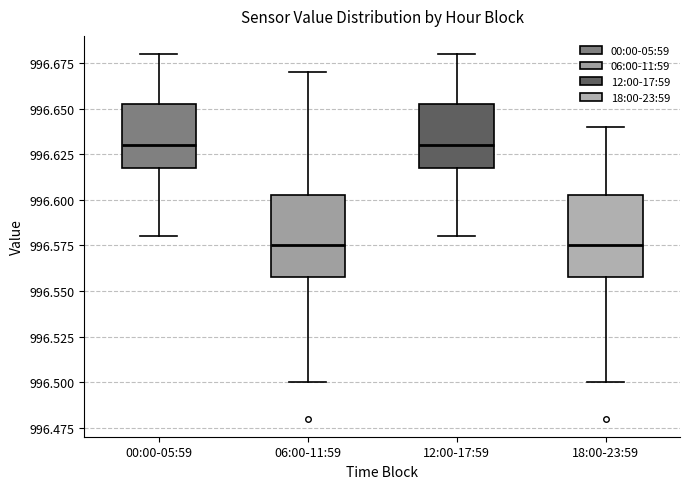

Reading left to right, transcribe this box plot: for each box, give where its median line is, the range the box spans, and where its two whiskers end, as read against the y-axis. The values are not printed on the chart, so give them approximately, as read against the axis.

00:00-05:59: median 996.630, box 996.620 to 996.655, whiskers 996.580 to 996.680
06:00-11:59: median 996.575, box 996.560 to 996.605, whiskers 996.500 to 996.670
12:00-17:59: median 996.630, box 996.620 to 996.655, whiskers 996.580 to 996.680
18:00-23:59: median 996.575, box 996.560 to 996.605, whiskers 996.500 to 996.640